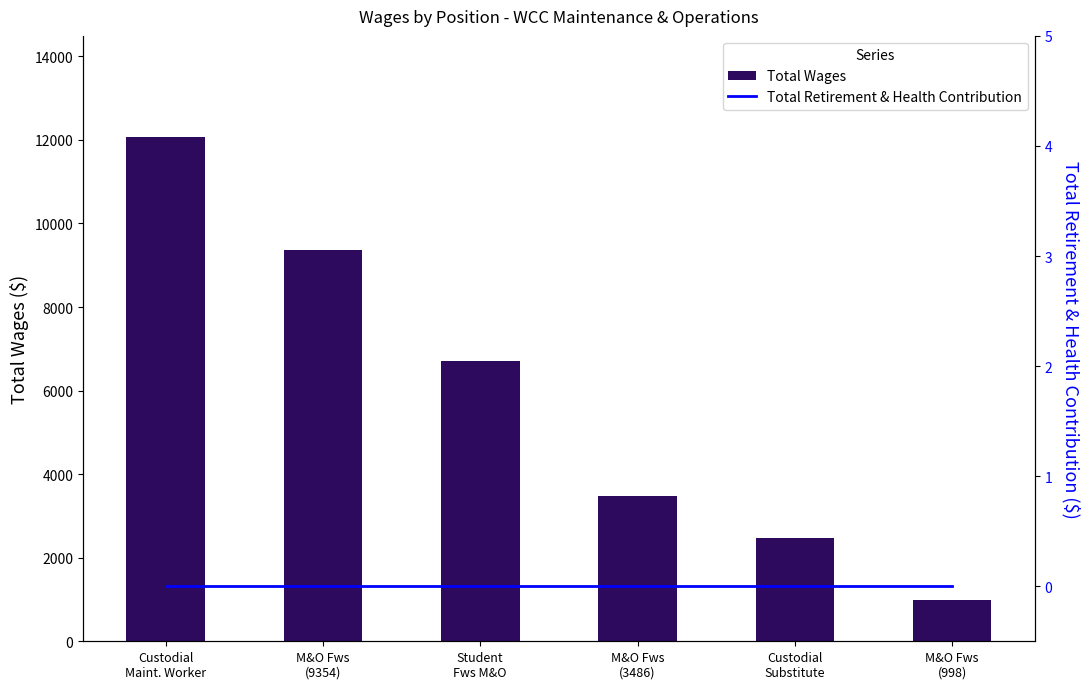

How many data points does each series have?

6